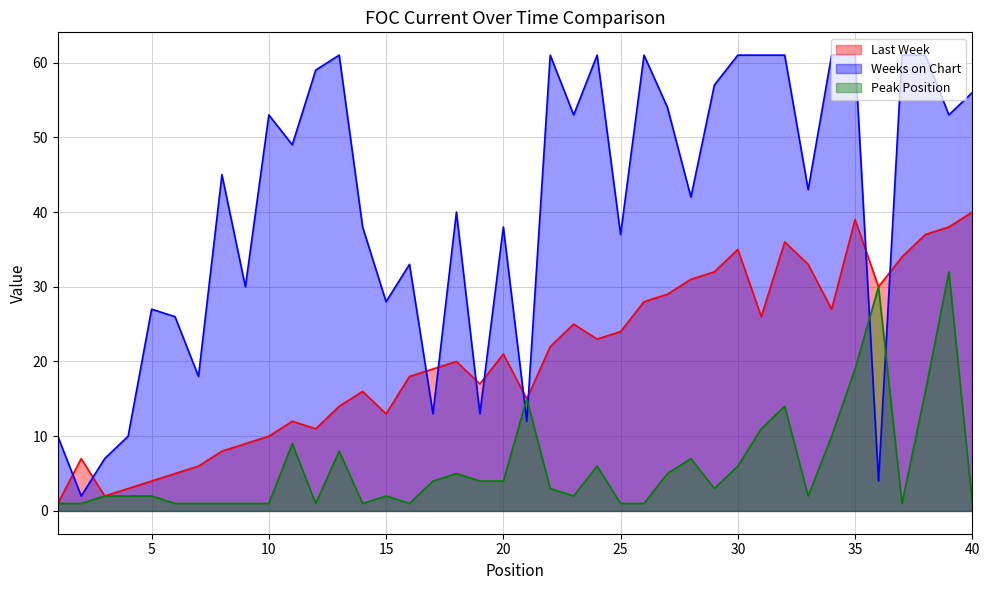

The Weeks on Chart series shows 61 at 26. True or false?

True